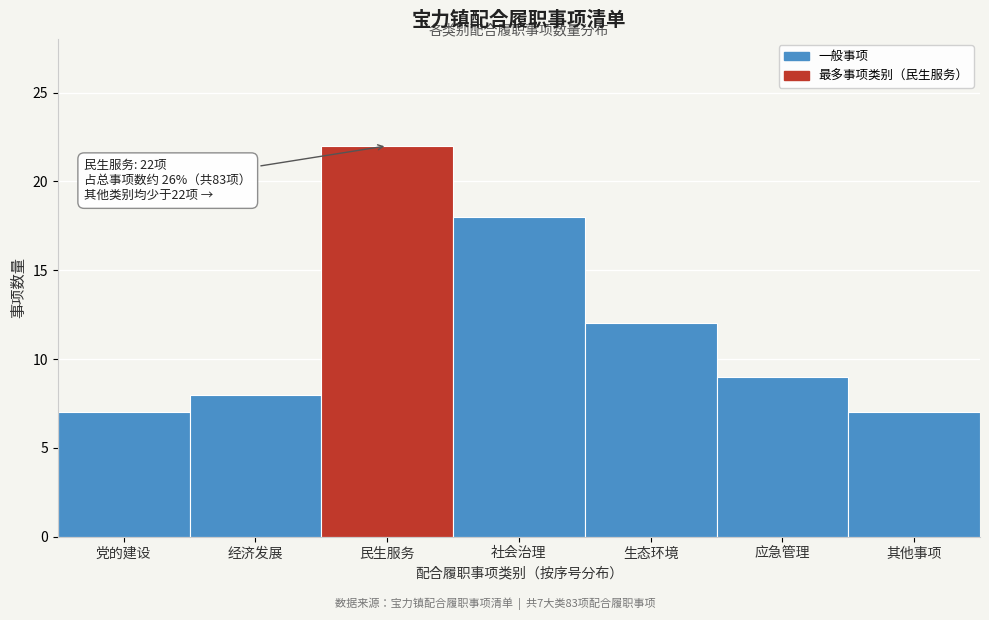

Reading left to right, list all the values displayed in this chart.

党的建设=7	经济发展=8	民生服务=22	社会治理=18	生态环境=12	应急管理=9	其他事项=7